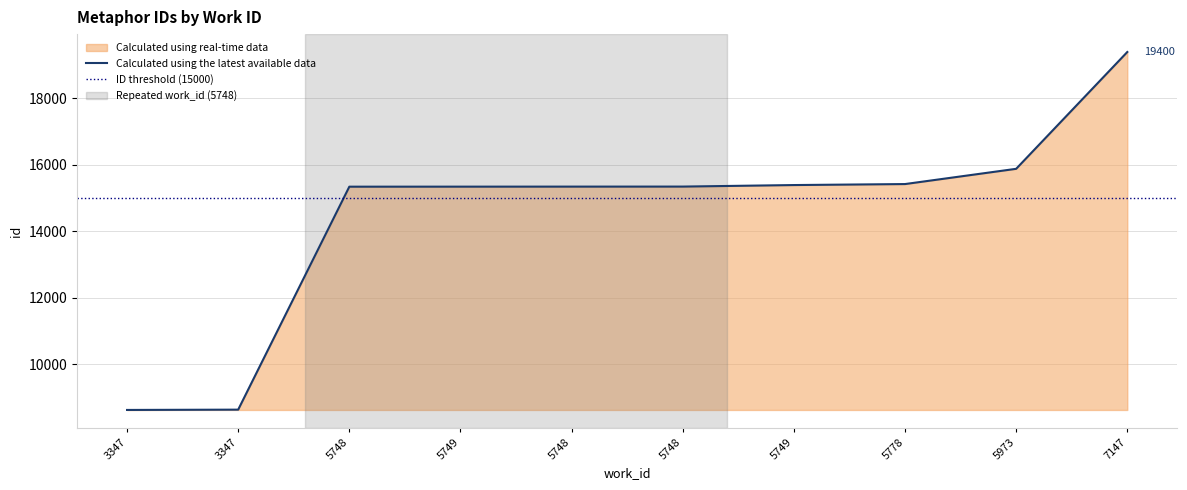

Reading left to right, transcribe all the data shown in this chart.

3347=8620	3347=8629	5748=15344	5749=15345	5748=15346	5748=15347	5749=15393	5778=15423	5973=15882	7147=19400